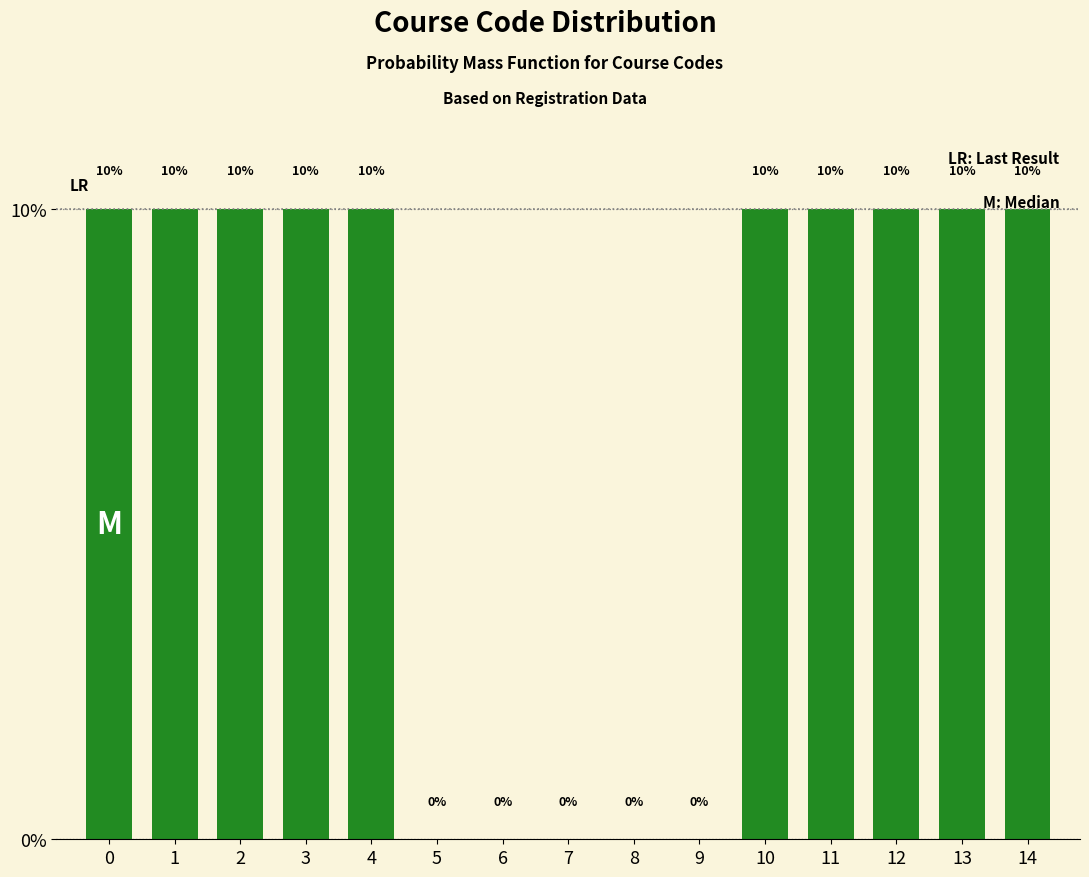

Between 6 and 13, which is larger?

13